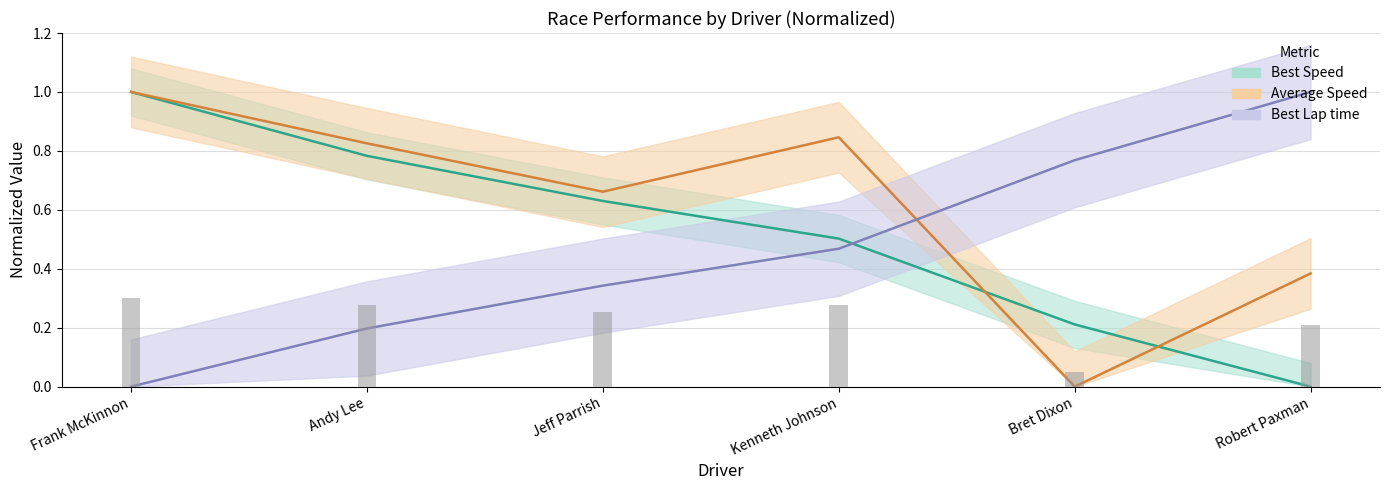

What is the total value across all series at Robert Paxman?

1.4